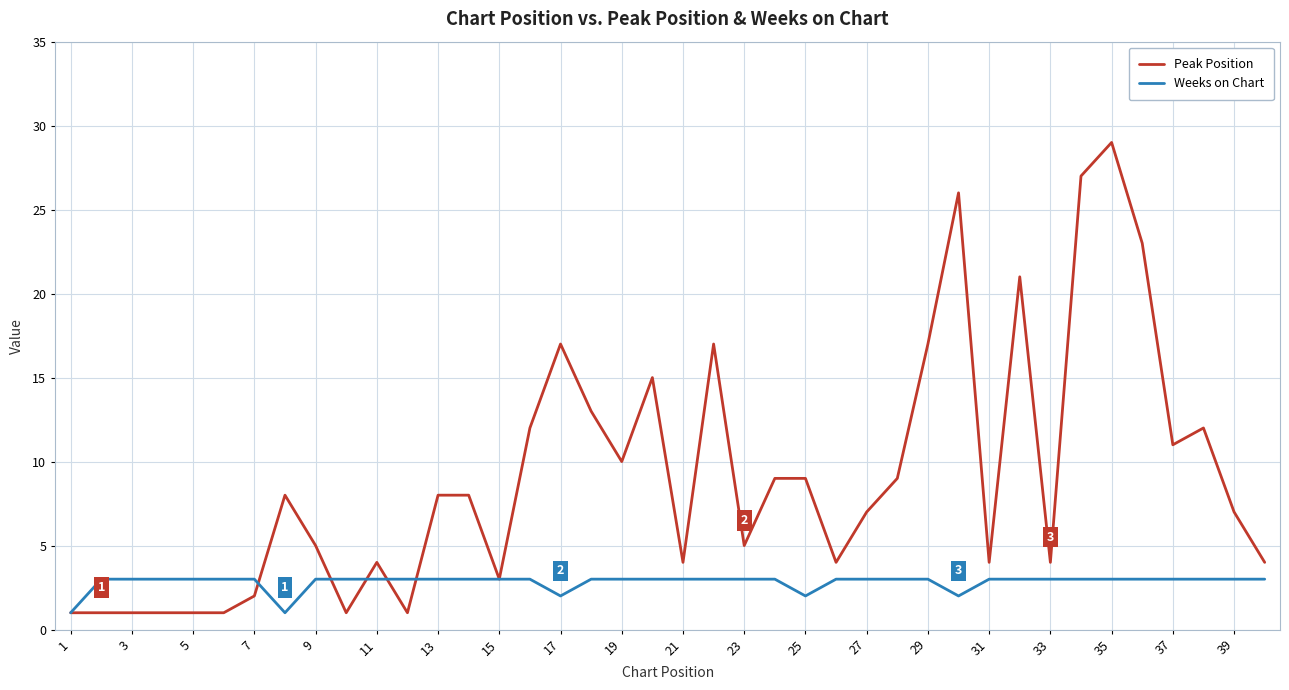

What is the greatest value displayed?

29